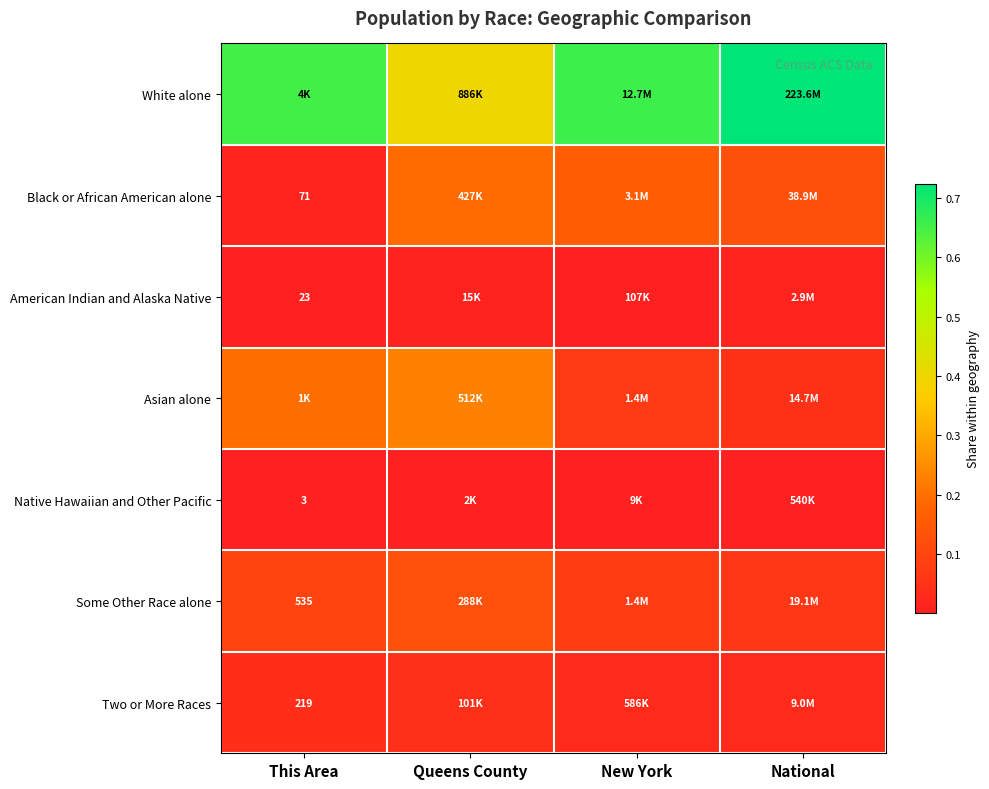

What is the spread (max minus min) of values at This Area?

0.7